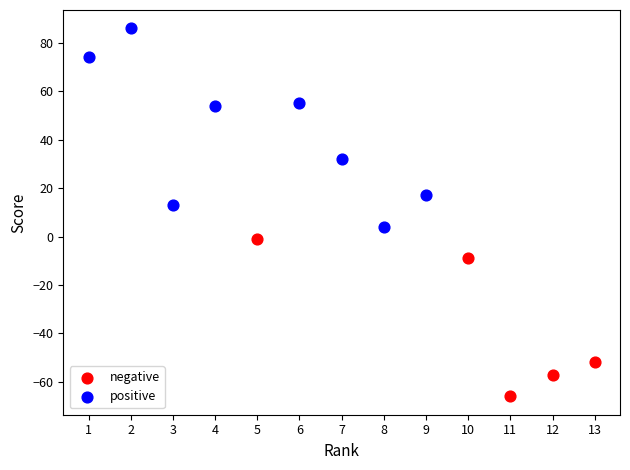

Which series contains the lowest Y value?

negative